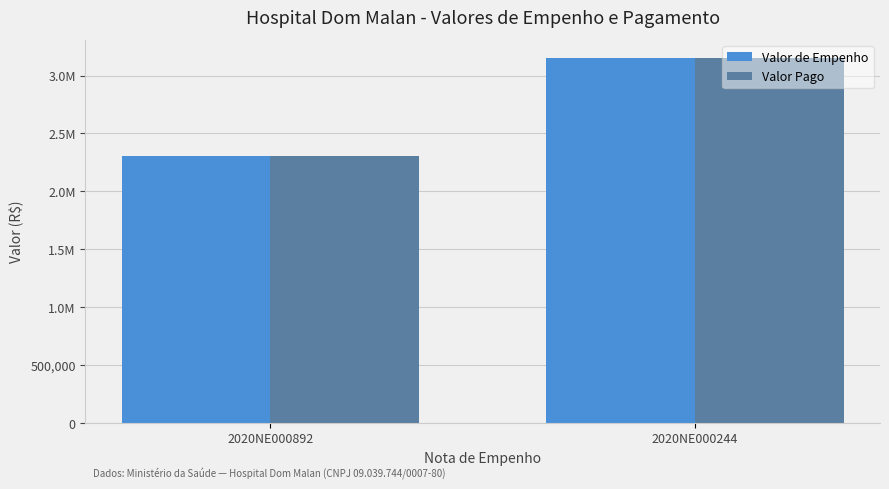

Does the chart contain any negative values?

No